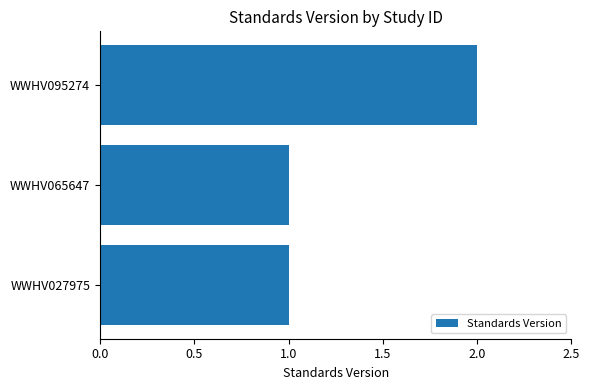

What is the sum of all values?

4